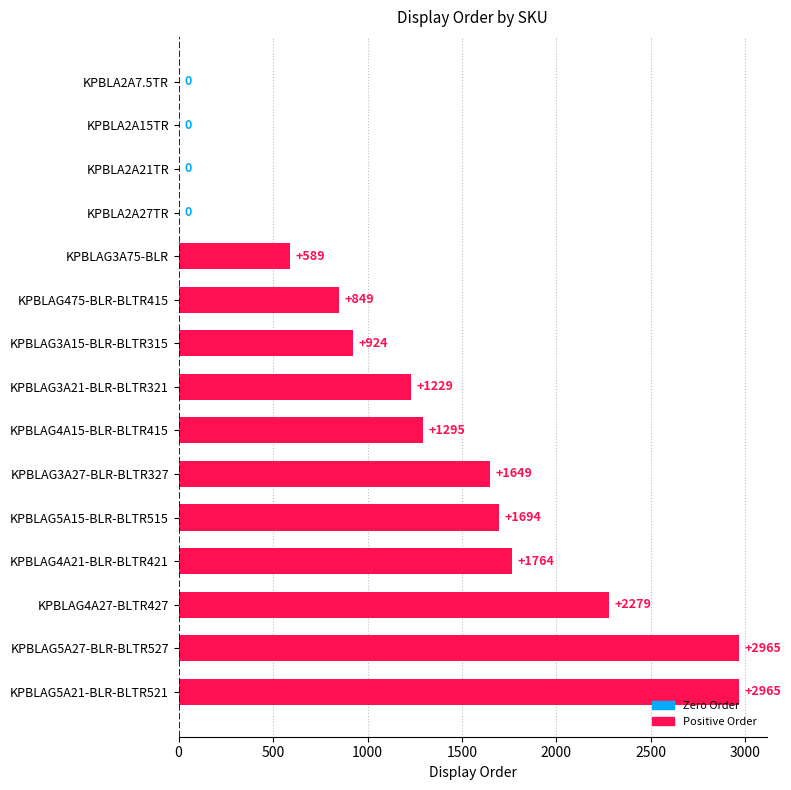

What is the sum of all values?

18202